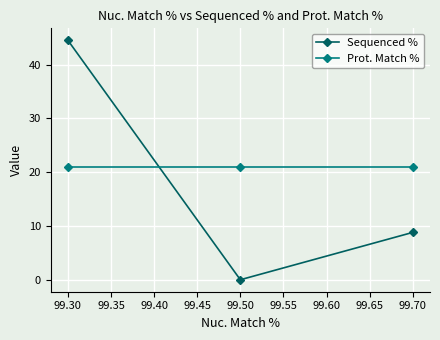

What is the maximum value for Sequenced %?

44.5